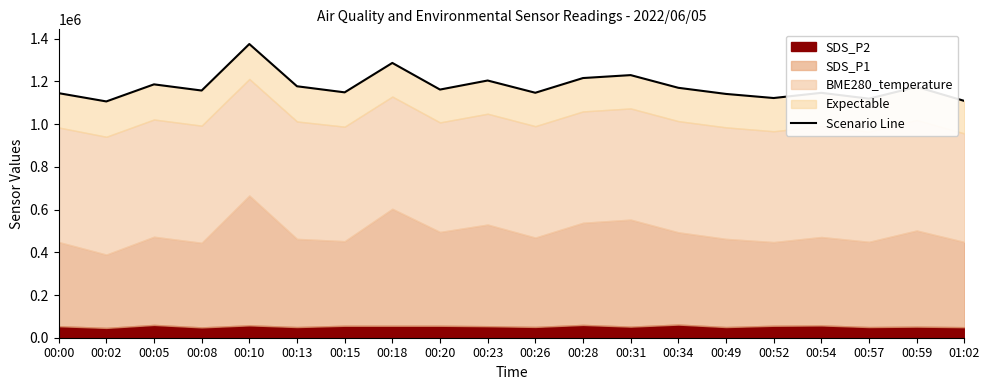

List the labels in order of value, largest first.

00:10, 00:18, 00:31, 00:28, 00:23, 00:05, 00:13, 00:59, 00:34, 00:20, 00:08, 00:15, 00:26, 00:54, 00:00, 00:49, 00:52, 00:57, 01:02, 00:02